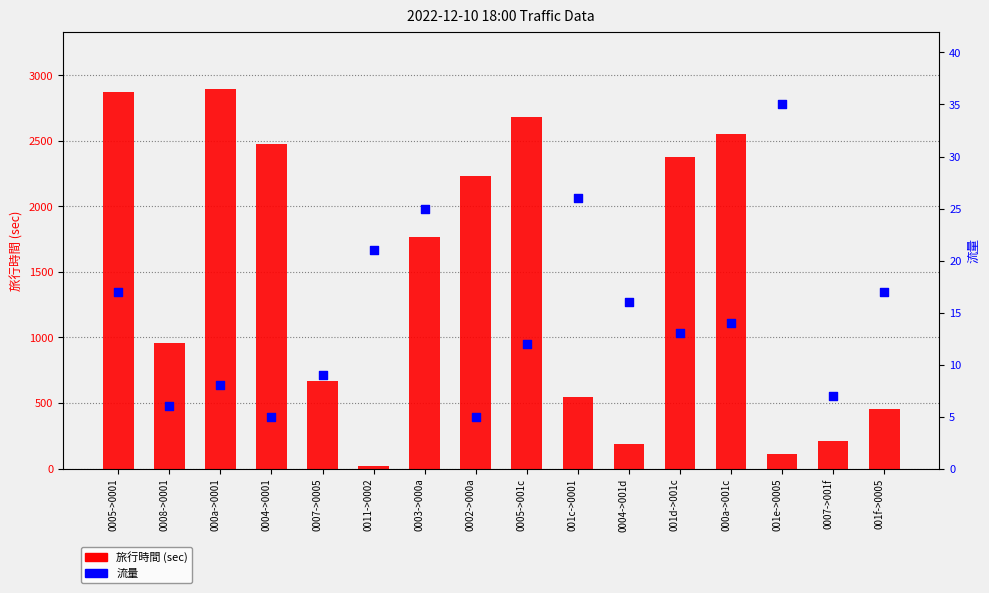

Which series reaches the maximum Y coordinate?

旅行時間